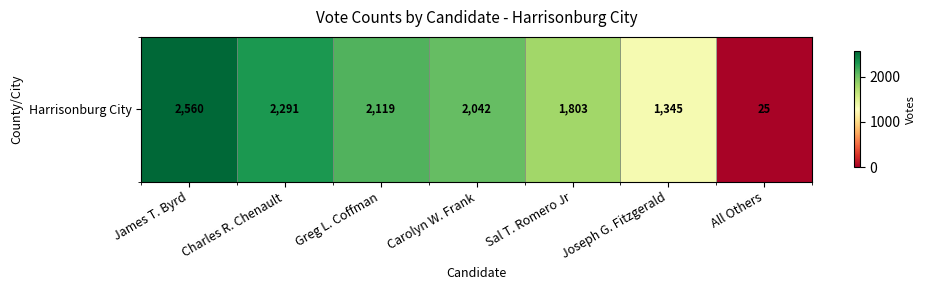

At which label does the data first exceed 2042?

James T. Byrd